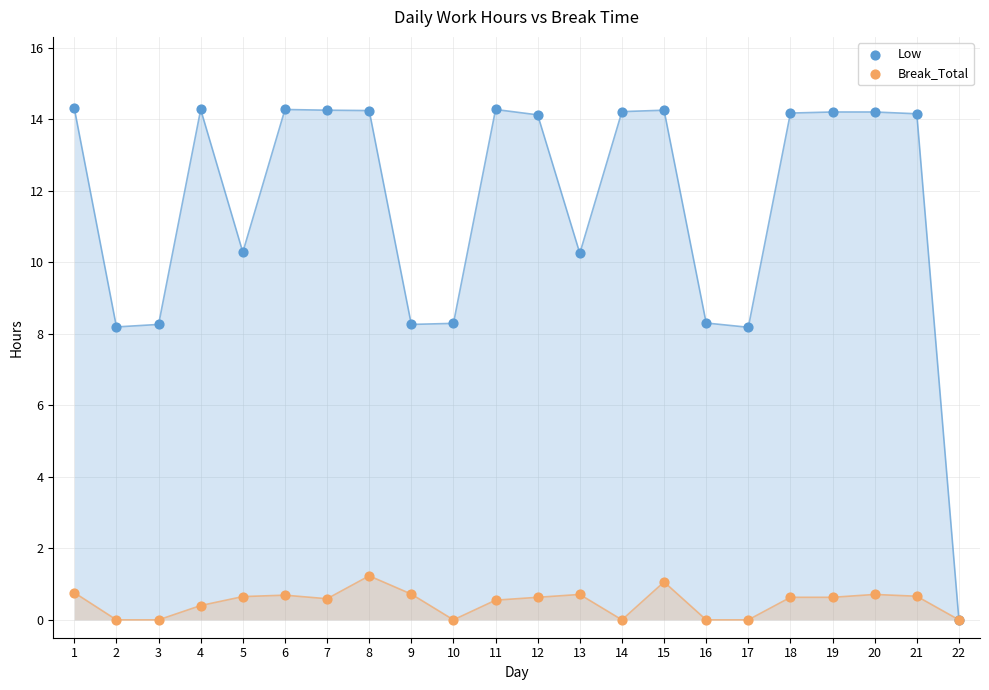

What are all the series names shown in the legend?

Low, Break_Total